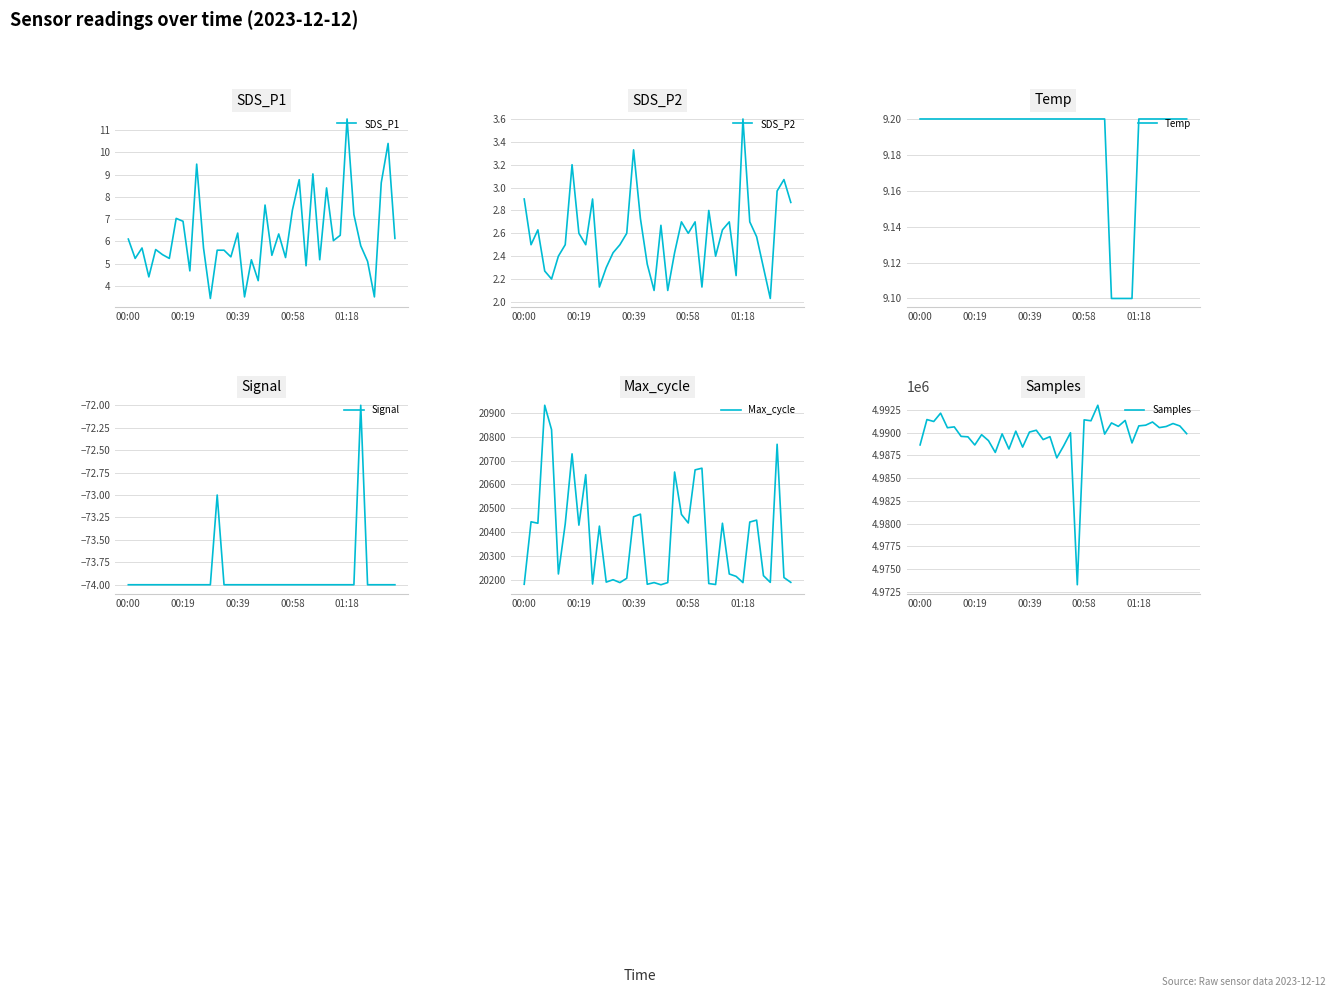

The SDS_P2 series shows 1.7 at 25. True or false?

False